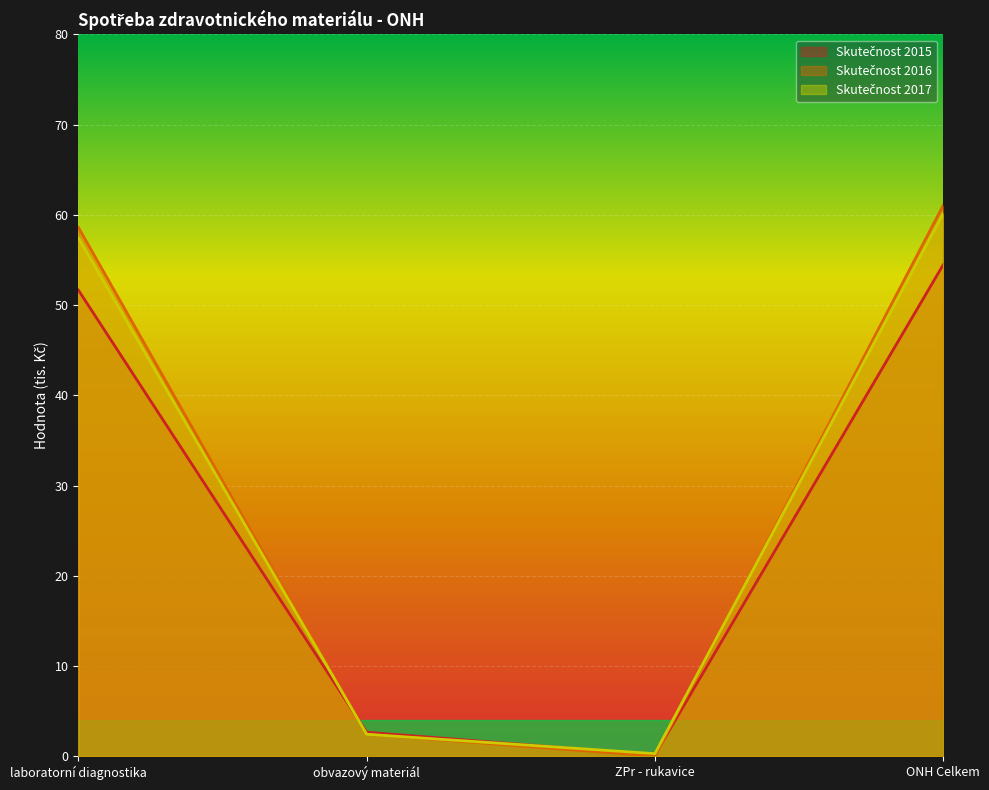

Between ZPr - rukavice and ONH Celkem, which series saw the biggest shift?

Skutečnost 2016